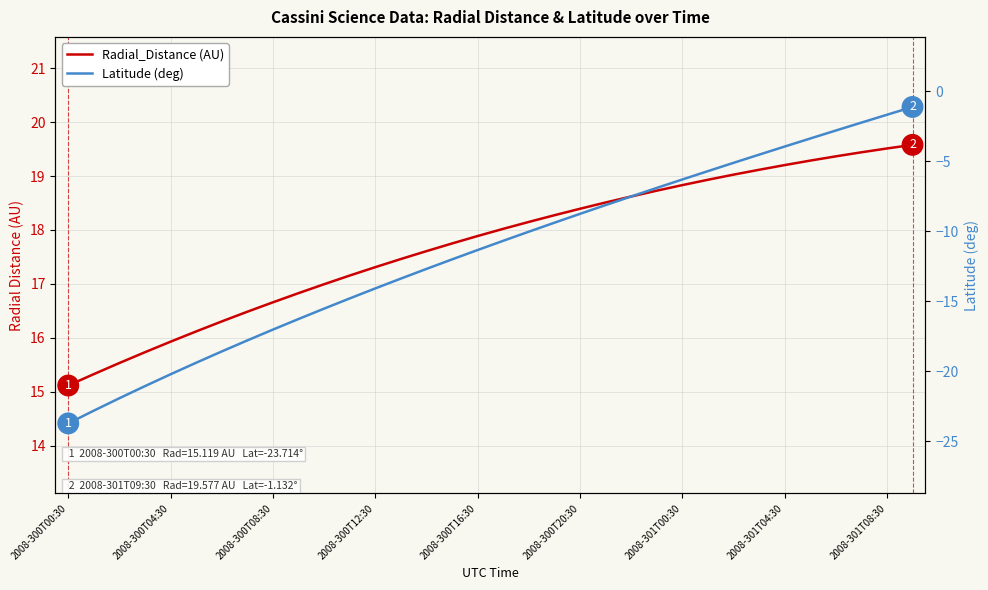

What is the difference between the maximum and minimum values in the Latitude series?

22.6